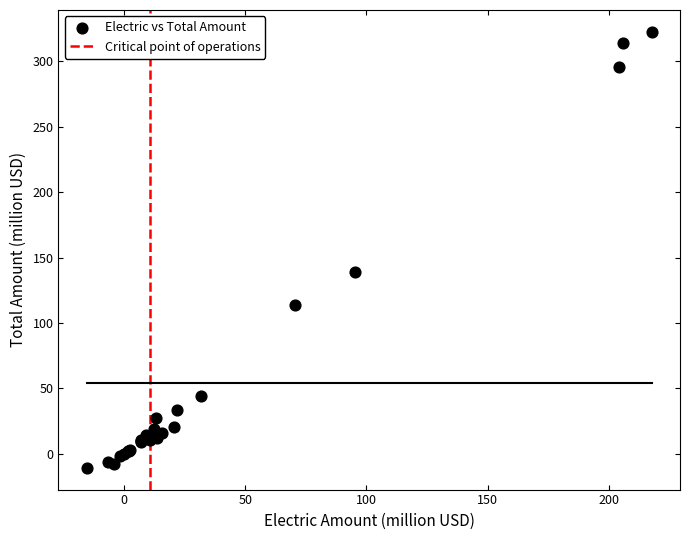

What Y value in the scatter plot is closest to 155?

138.8